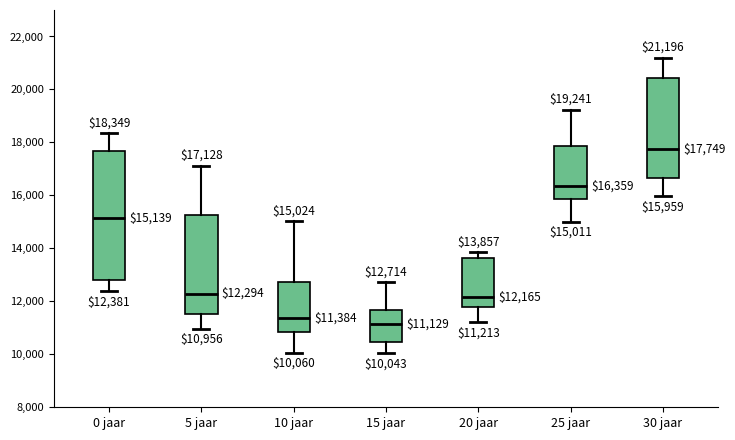

Which box has the lowest median line?

15 jaar